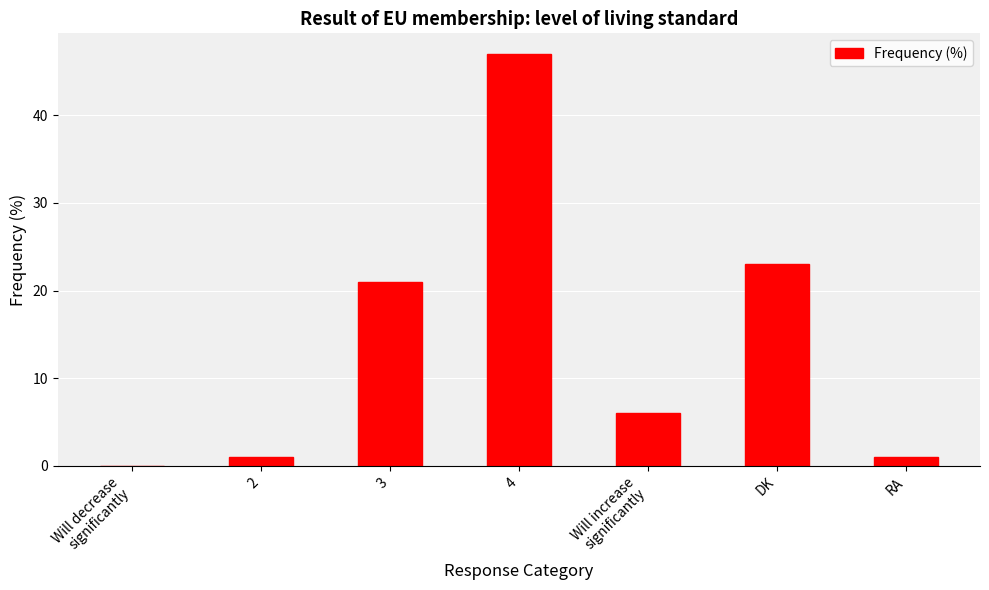

Are the bars horizontal?

No